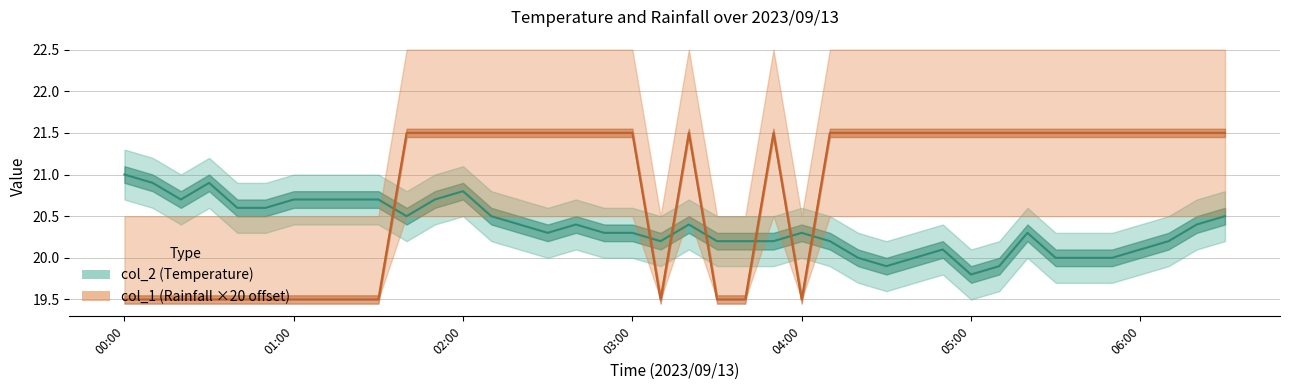

Rank the series by their average value, from lowest to highest.

col_2, col_1